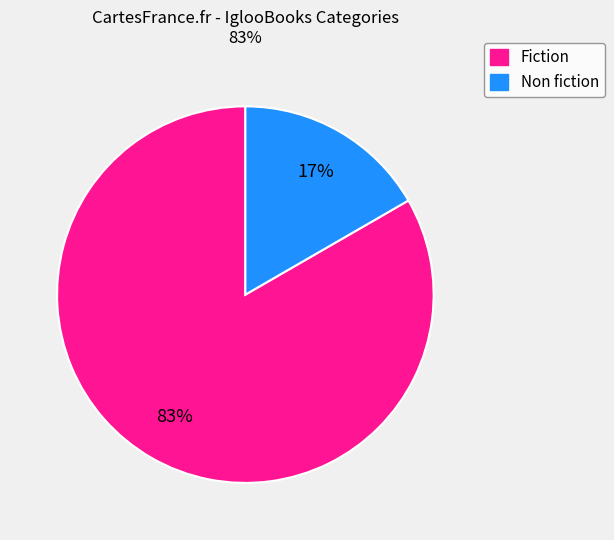

To the nearest percent, what is the combined percentage of Non fiction and Fiction?

100%